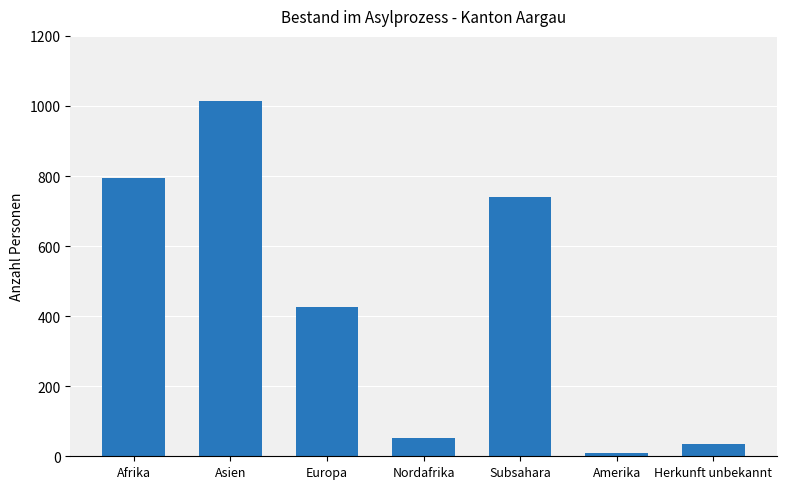

The value at Afrika is 461. True or false?

False